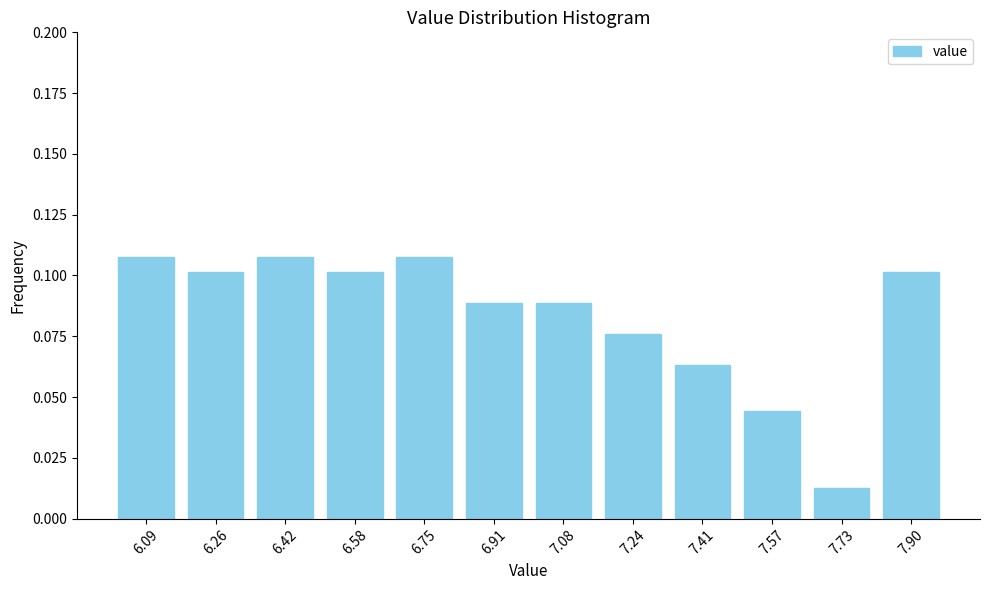

The chart shows a value of 0.1 at 7.90. True or false?

True